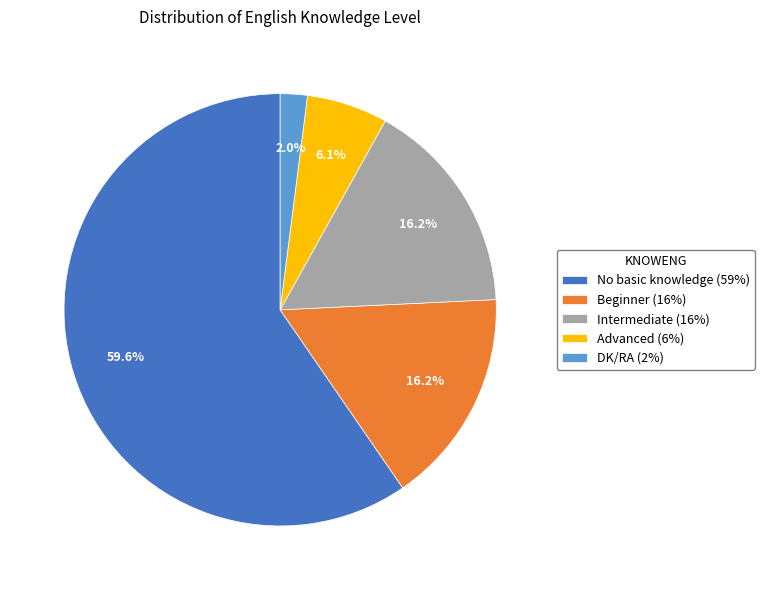

What percentage is the Advanced slice, to the nearest percent?

6%